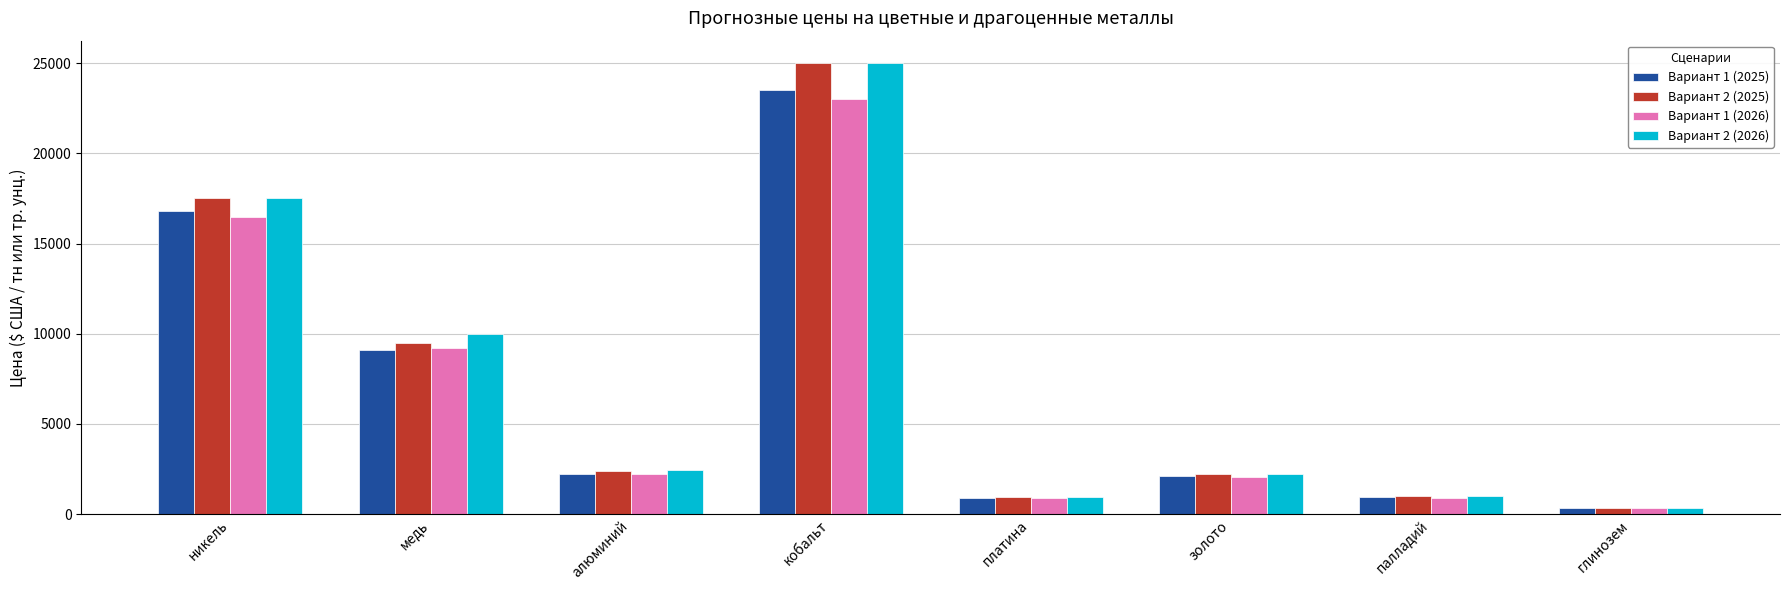

What is the maximum value shown in the chart?

25000.0